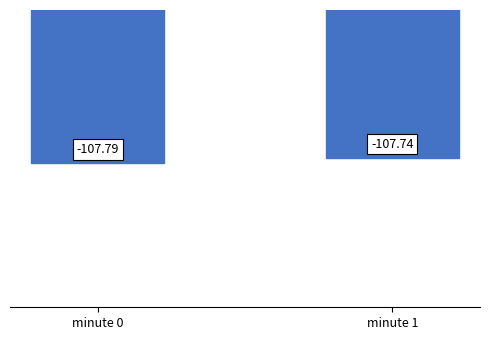

Is it true that the value at minute 1 is -141.5?

False